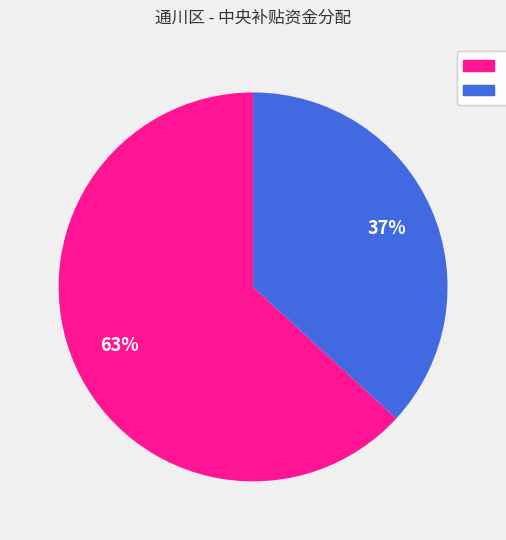

To the nearest percent, what is the difference between the largest and smallest slice percentages?

26%